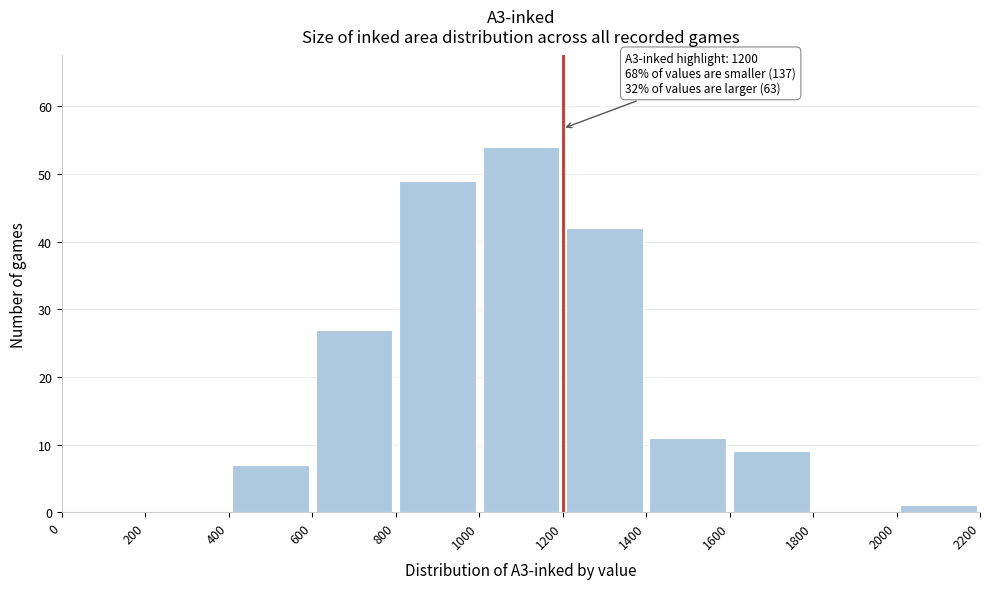

Which range on the x-axis has the tallest bar?

1000 to 1200